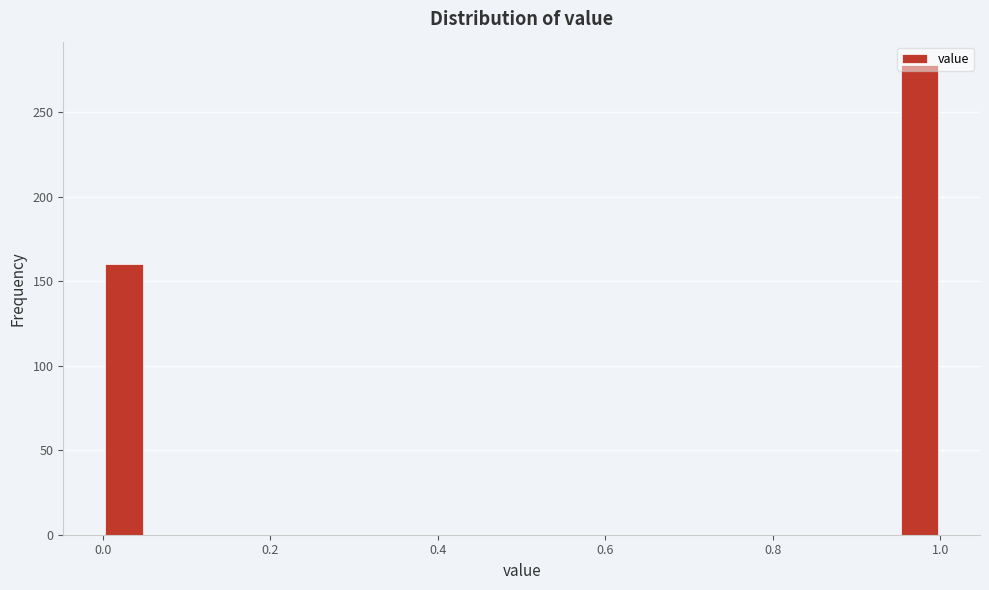

Around what value on the x-axis is the tallest bar? Give the approximate position of its centre, as read against the axis.

0.98